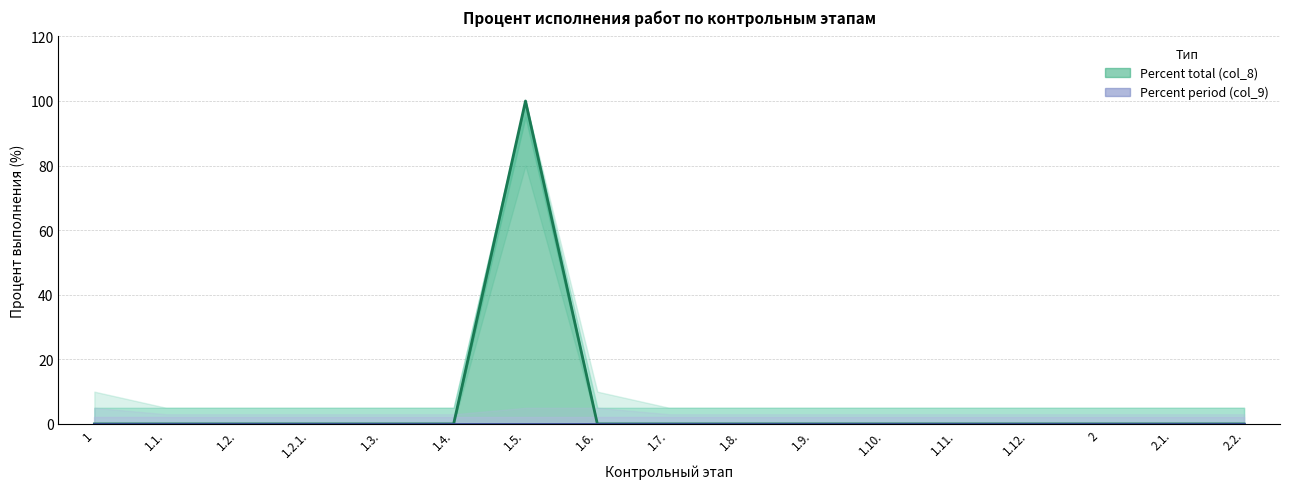

How many lines are shown in the chart?

1